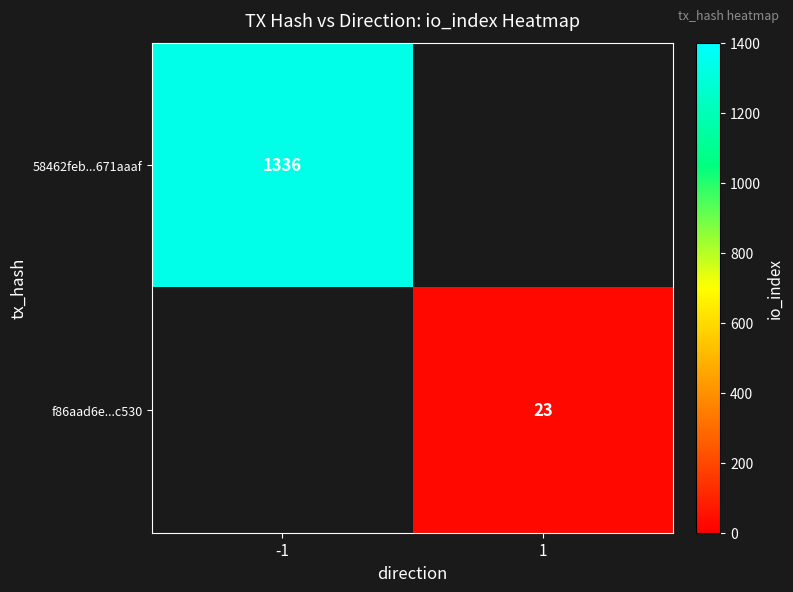

What is the minimum value shown in the chart?

23.0